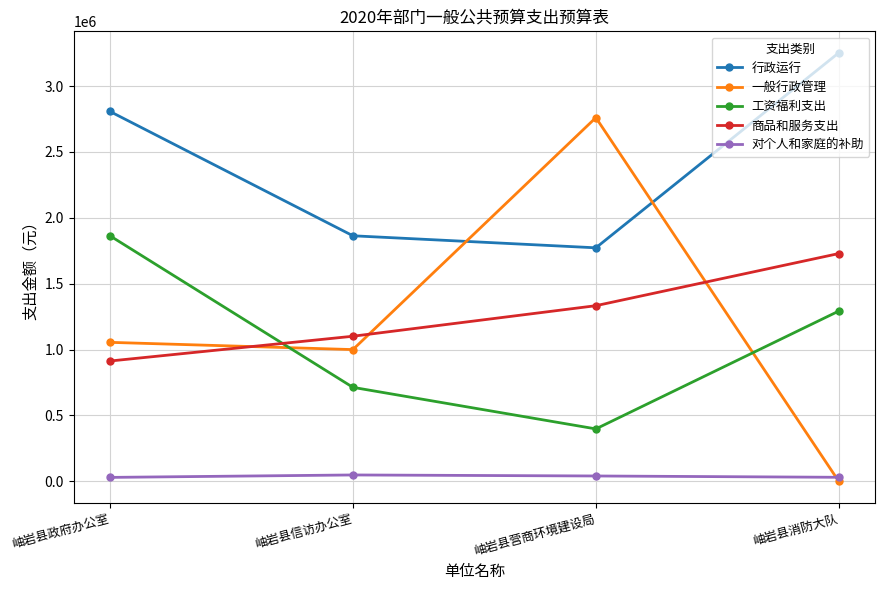

Where does the 行政运行 series first go above 2806939?

岫岩县政府办公室